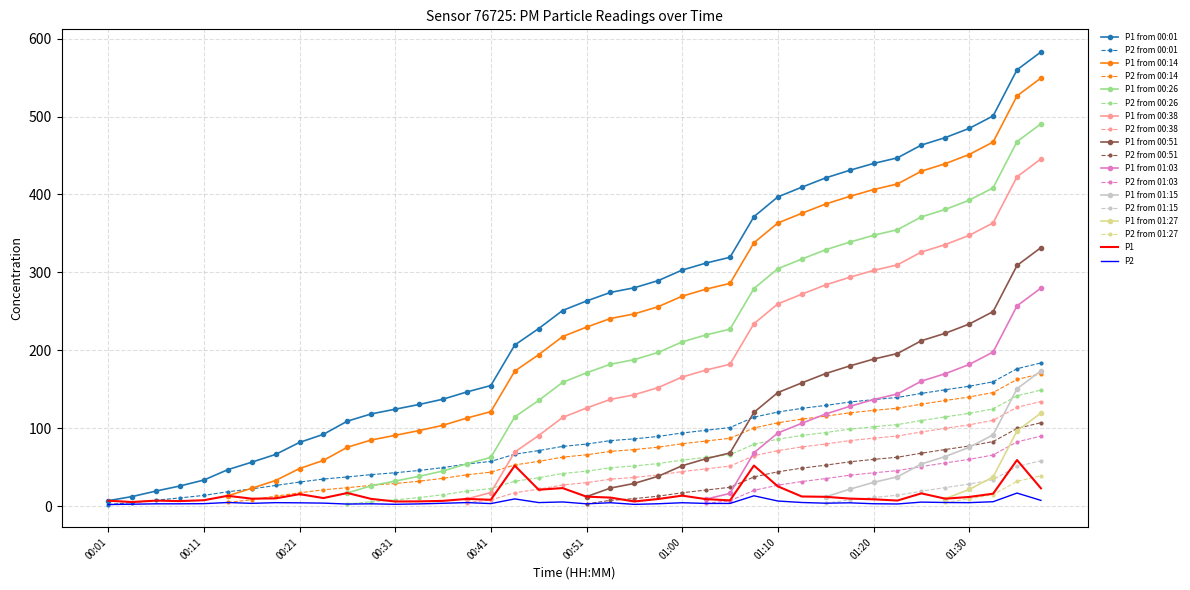

At which label does P2 reach its peak?

01:35